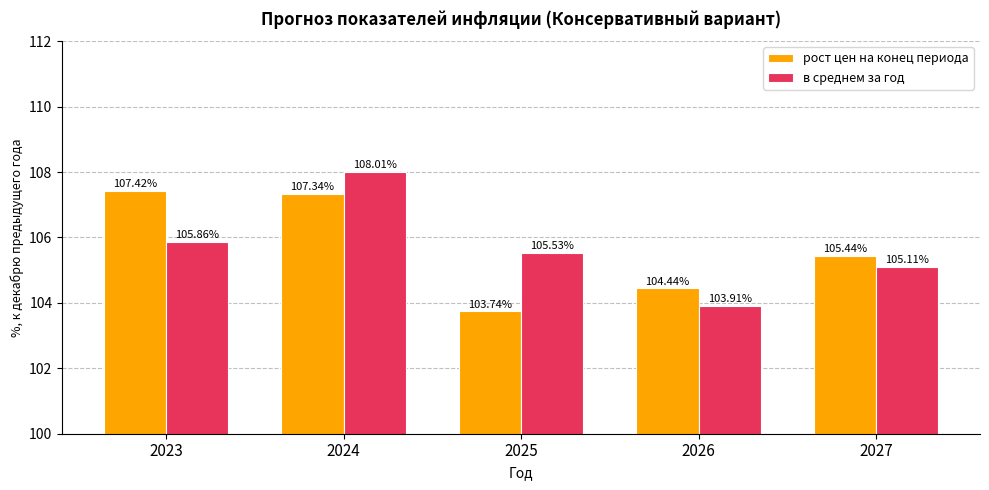

Read the рост цен на конец периода value at 2027.

105.4